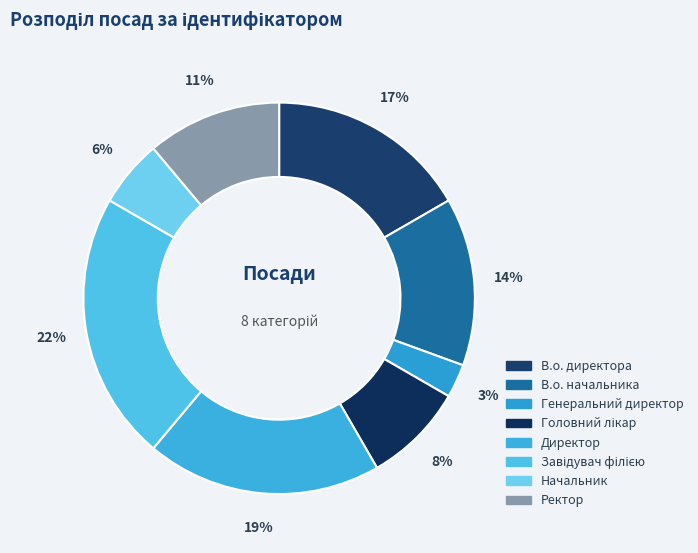

The Директор slice represents 19% of the pie. True or false?

True